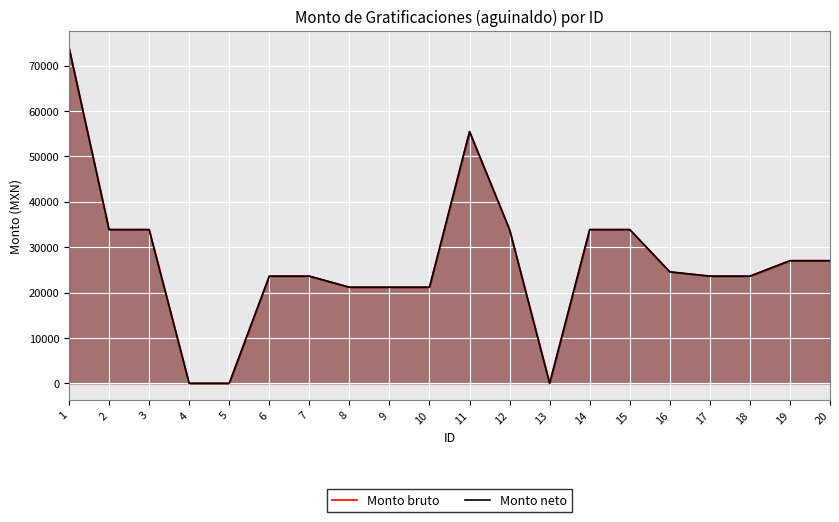

The value of Monto bruto at 5 is 0.0. True or false?

True